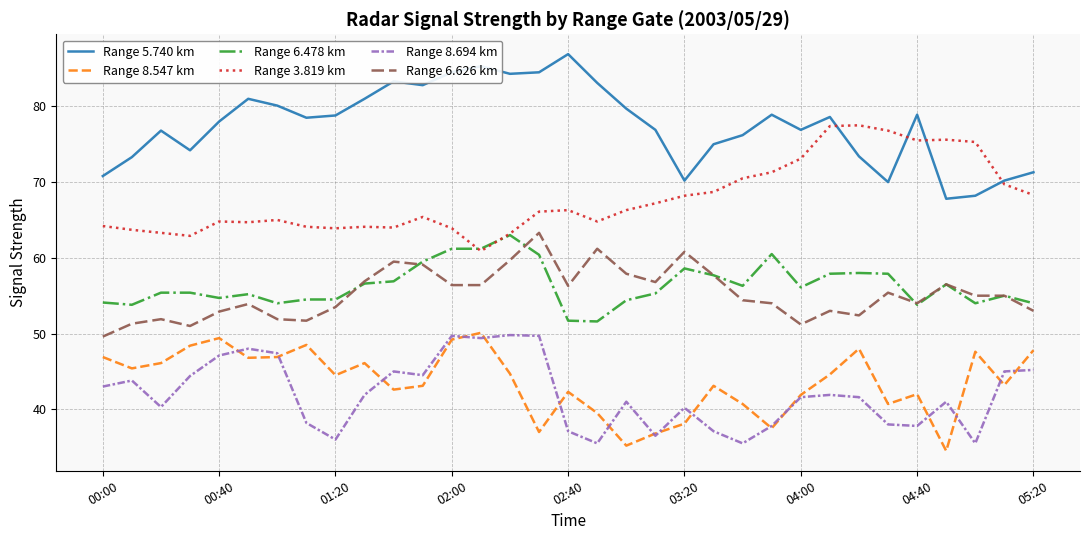

Which series has the widest spread of values?

Range 5.740 km